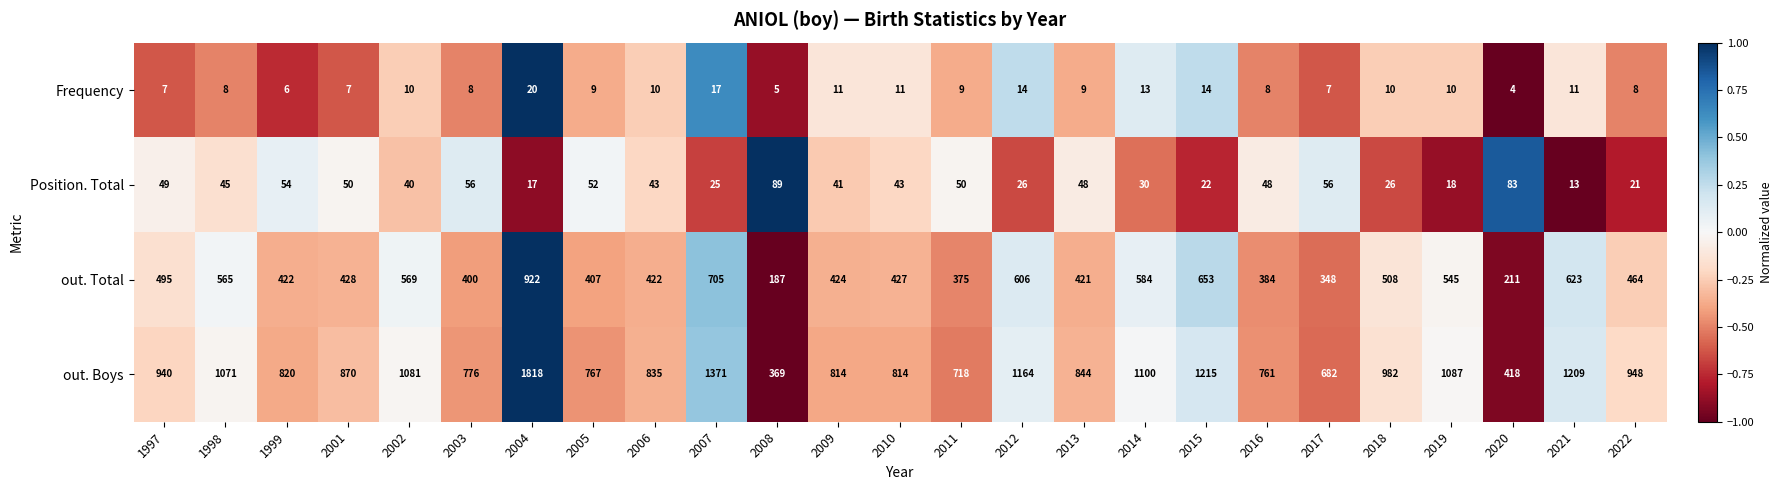

What is the spread (max minus min) of values at 2007?

1354